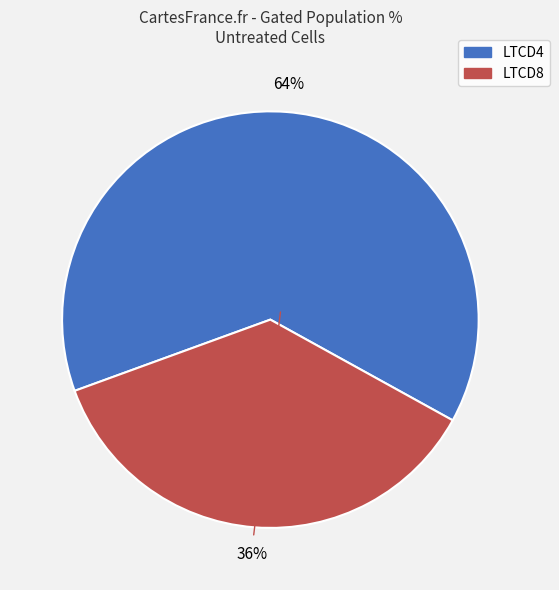

Does any single category account for the majority?

Yes